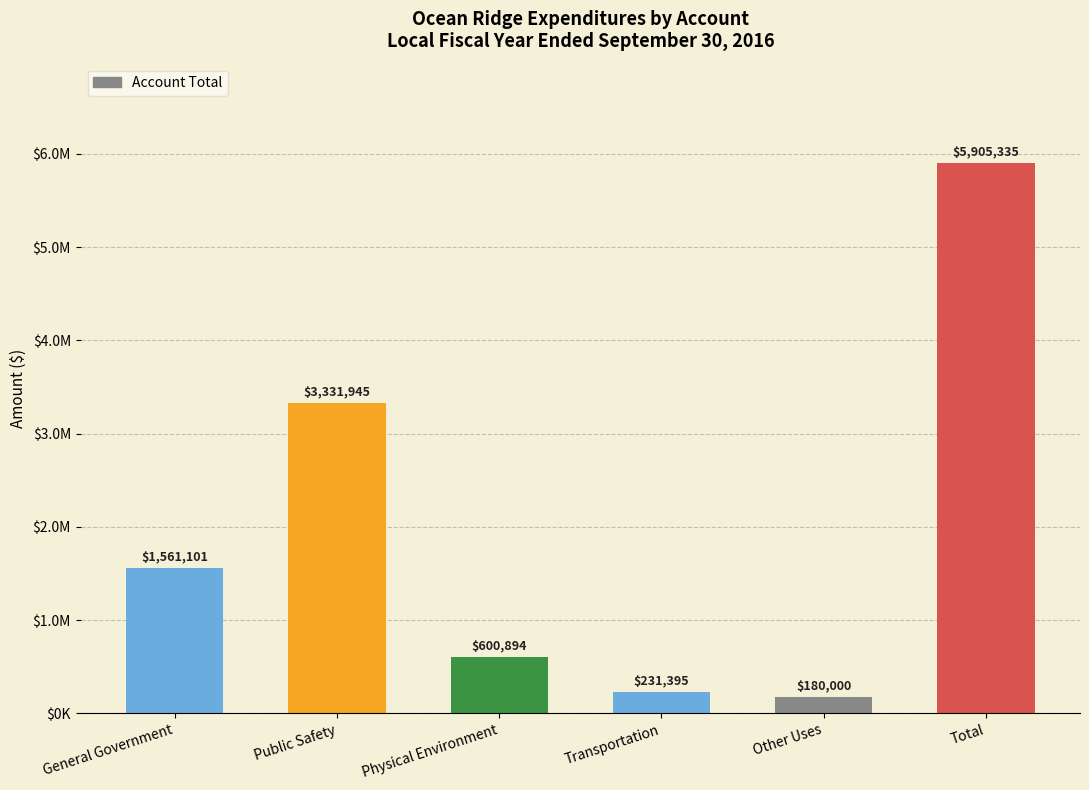

Are the bars horizontal?

No